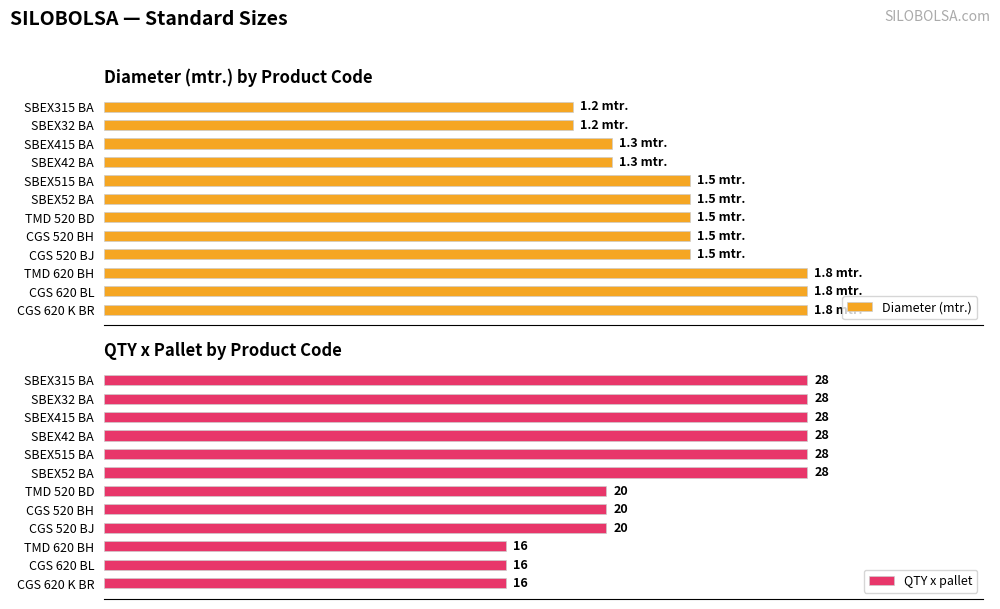

What is the maximum value shown in the chart?

100.0